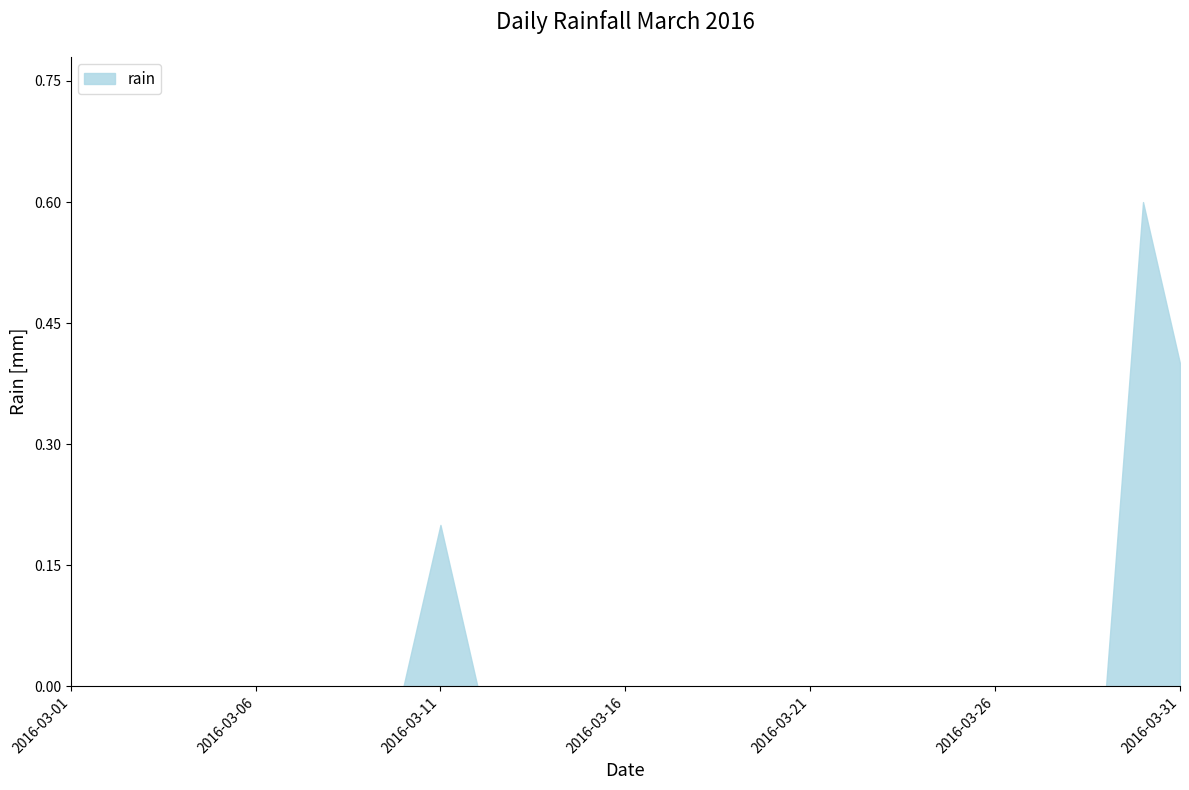

What is the difference between the maximum and minimum values?

0.6